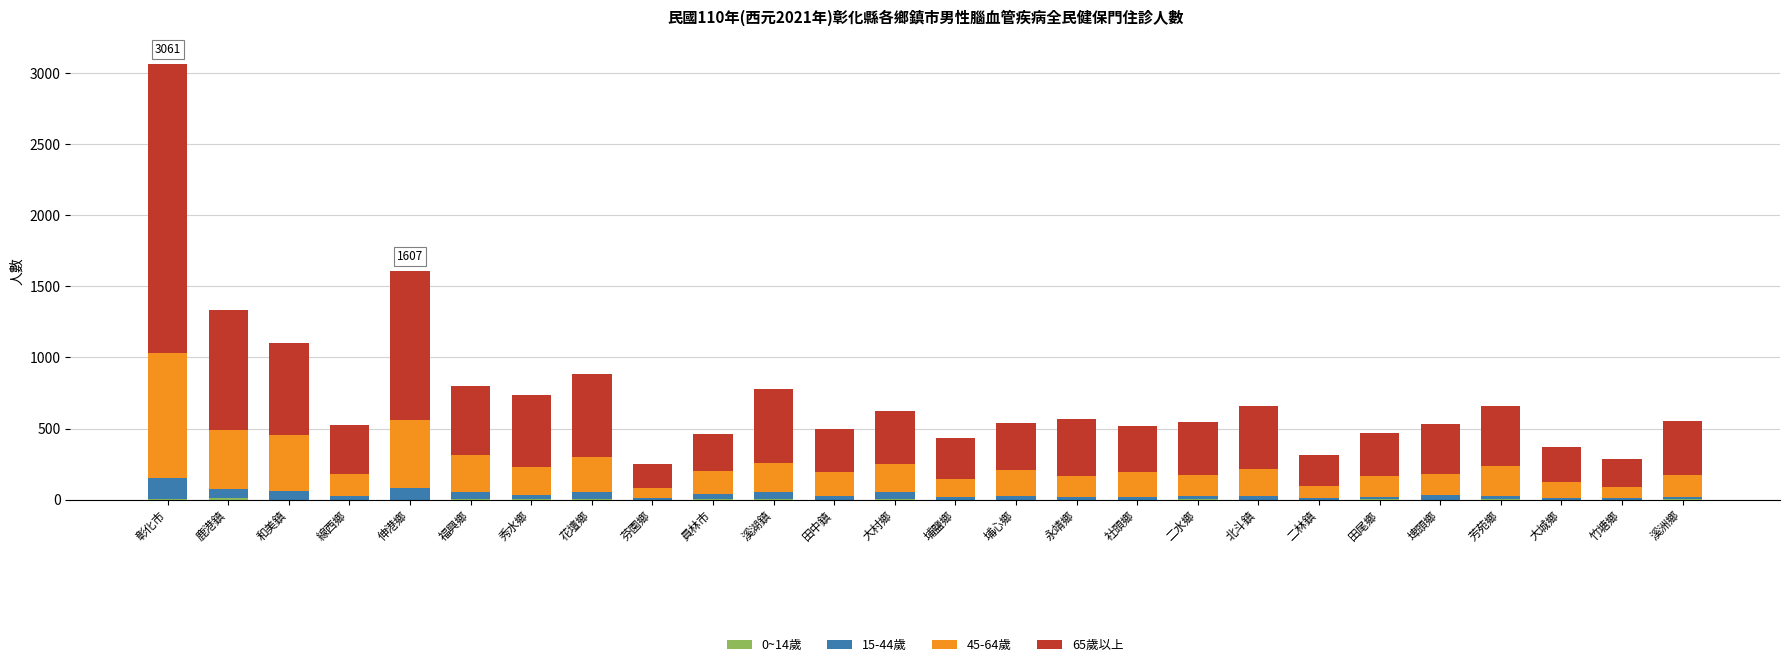

At which category is the sum across all series the highest?

彰化市